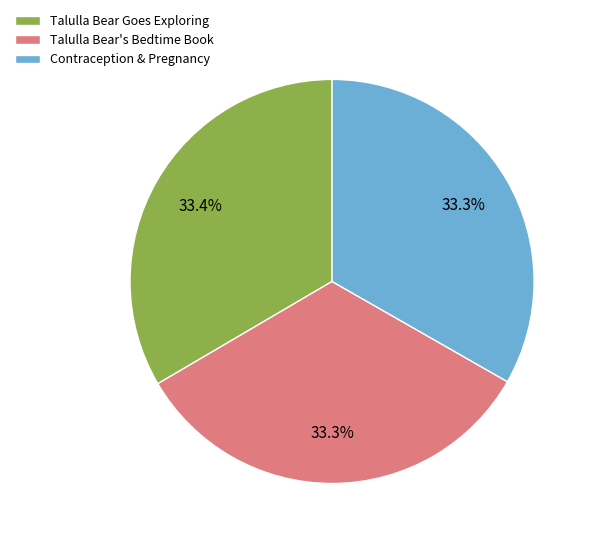

Is there any slice that represents more than half of the pie?

No